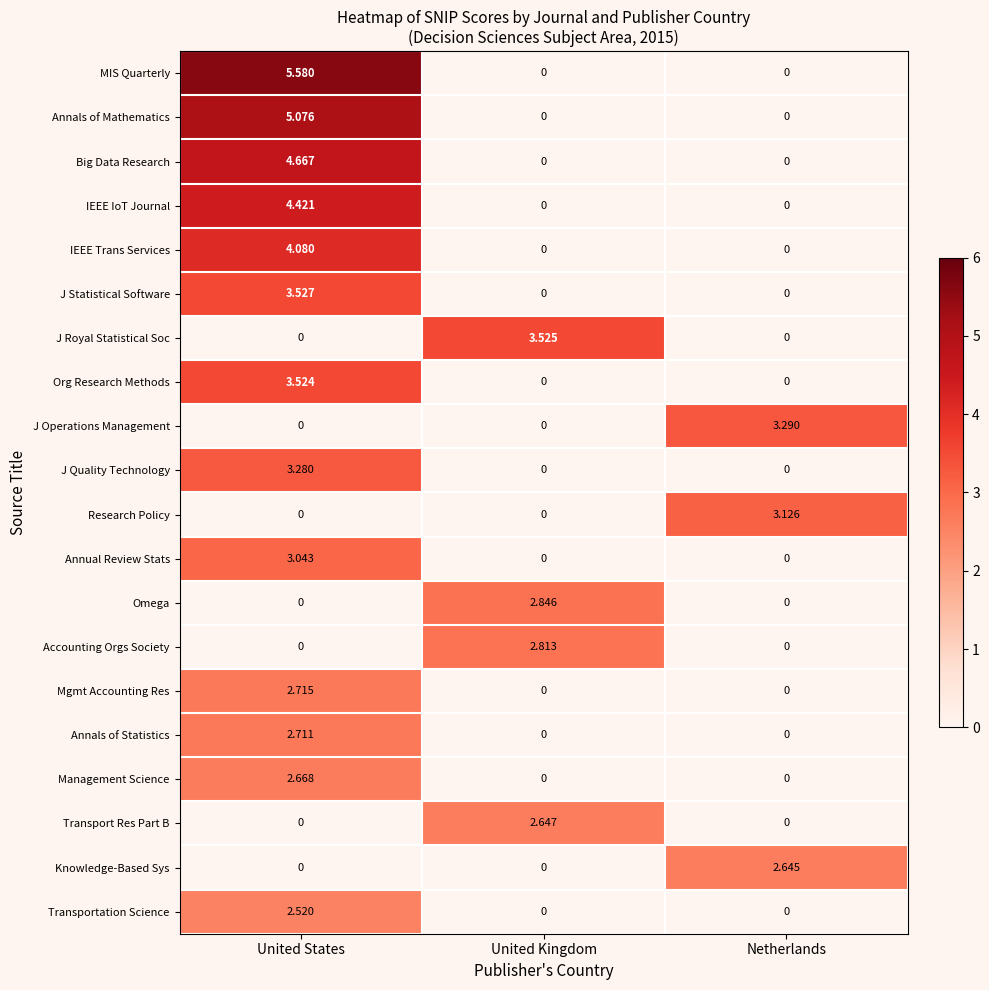

At which category is the sum across all series the highest?

United States